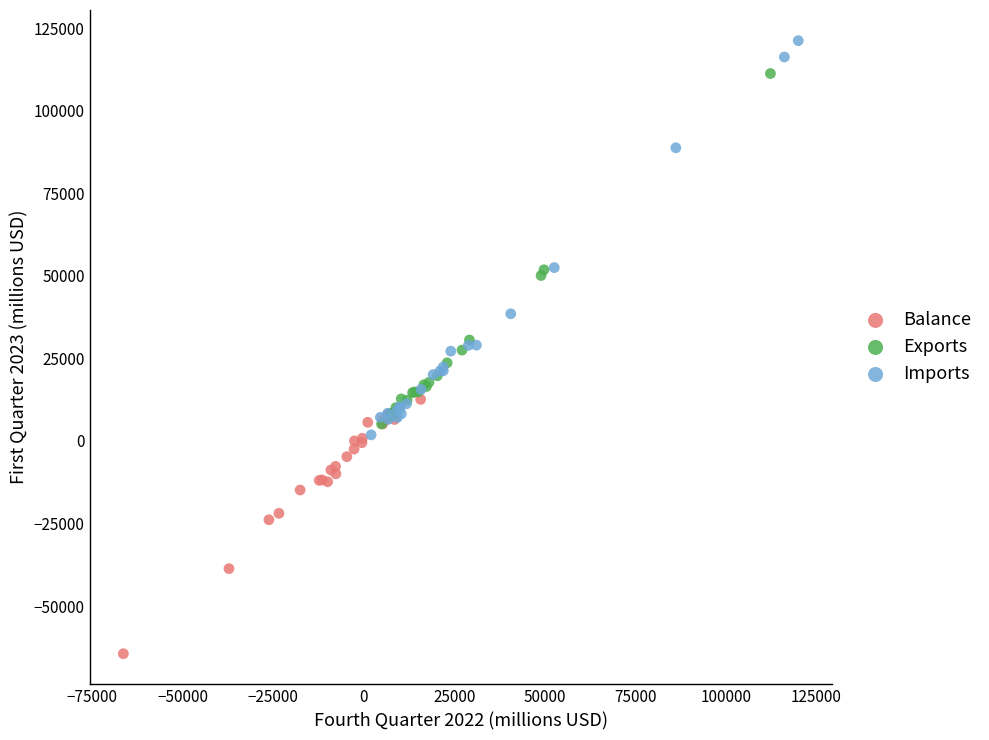

Which series reaches the maximum Y coordinate?

Imports